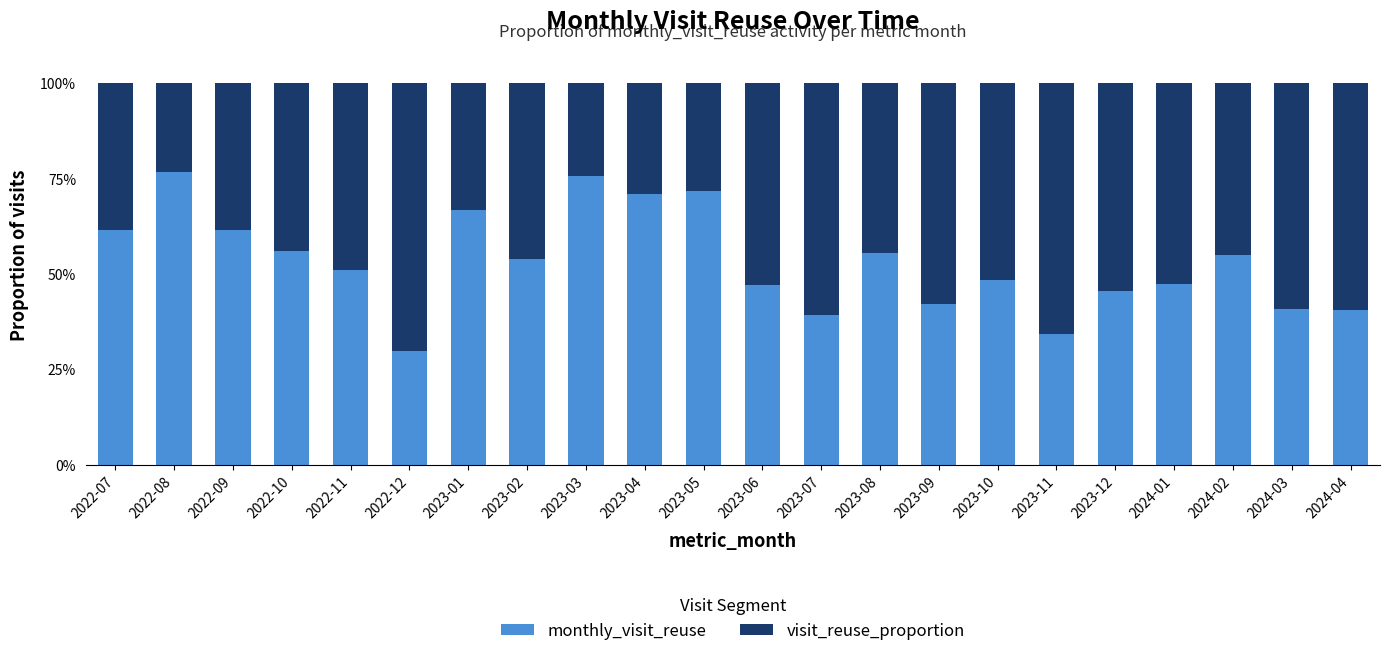

What is the total value across all series at 2022-12?

100.0